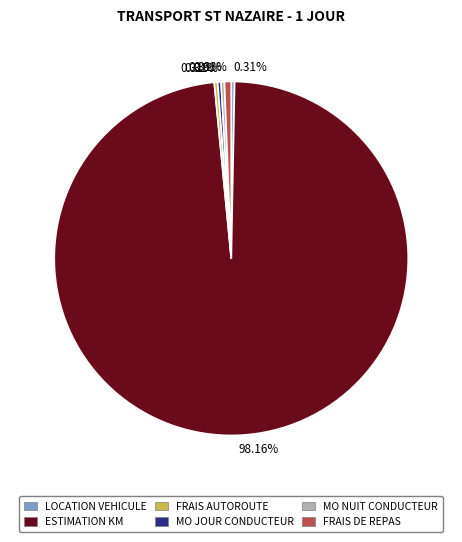

What percentage is the FRAIS DE REPAS slice, to the nearest percent?

1%